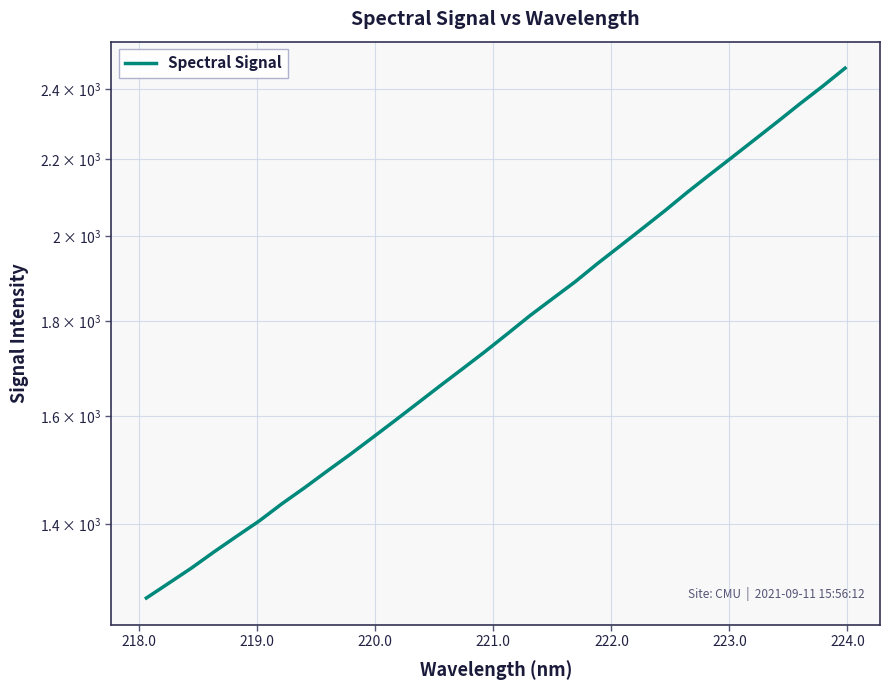

The value at 217.0 is 337.4. True or false?

False